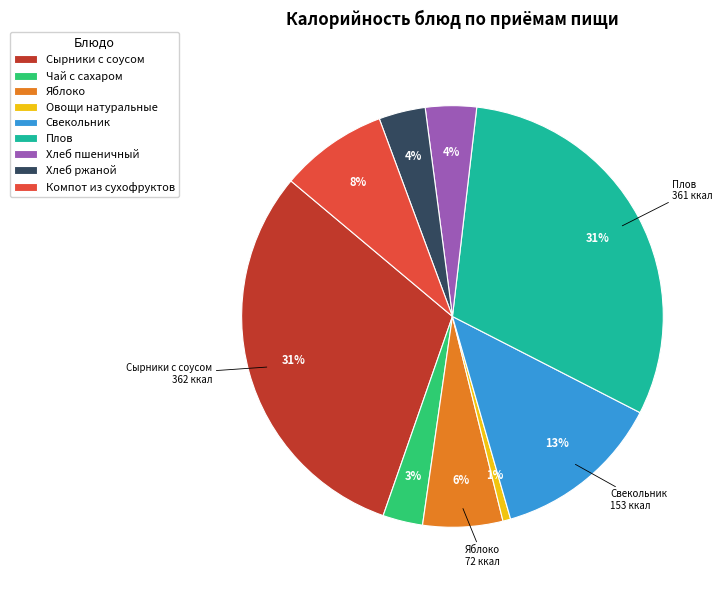

To the nearest percent, what is the combined percentage of Компот из сухофруктов and Яблоко?

14%